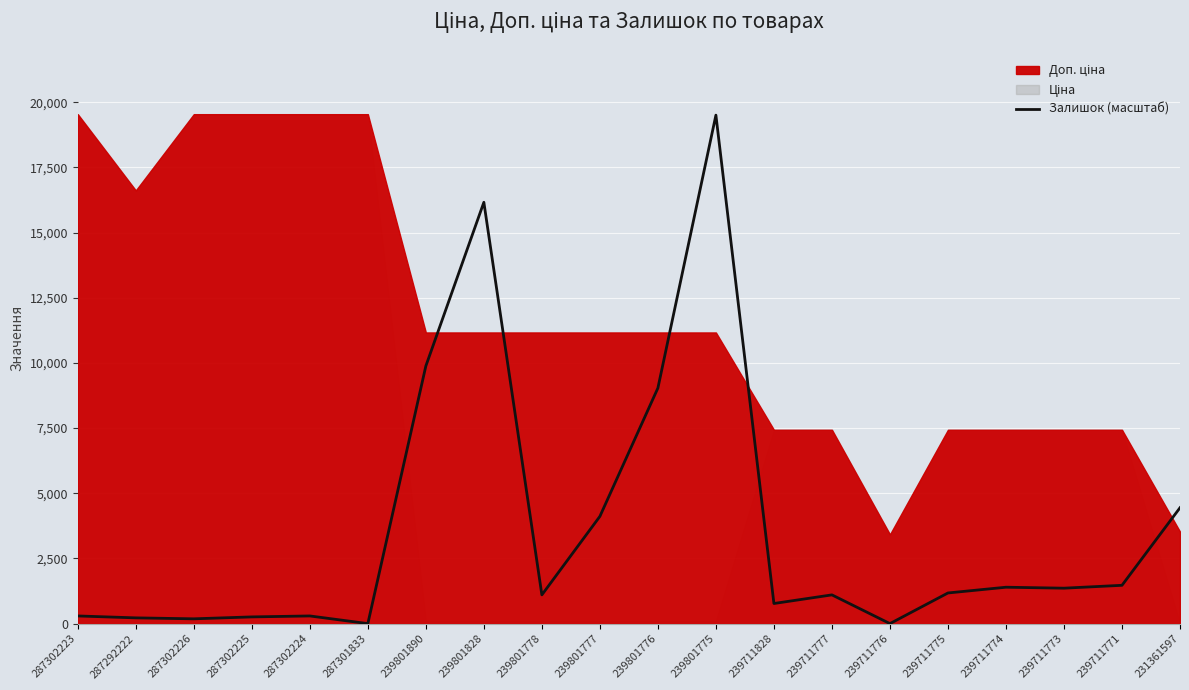

At which label does the data first exceed 1175?

239801890